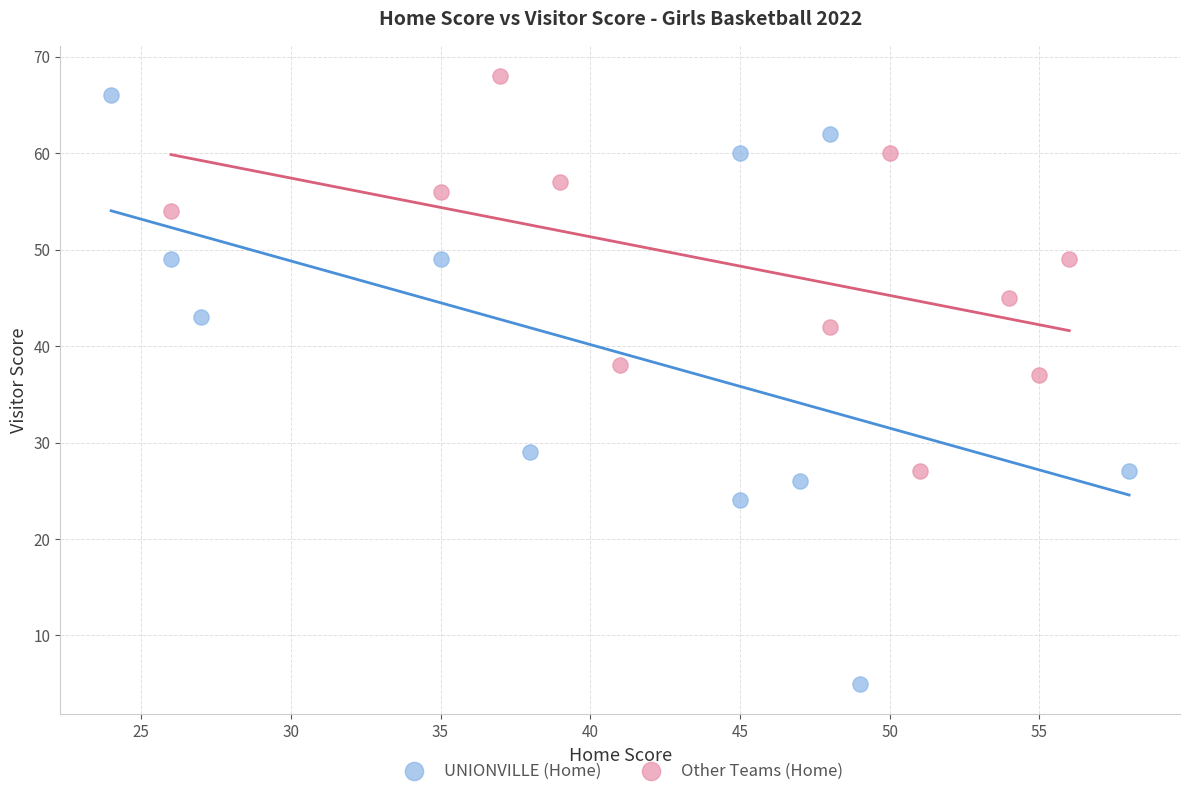

Which series has the widest spread of Y values?

UNIONVILLE (Home)